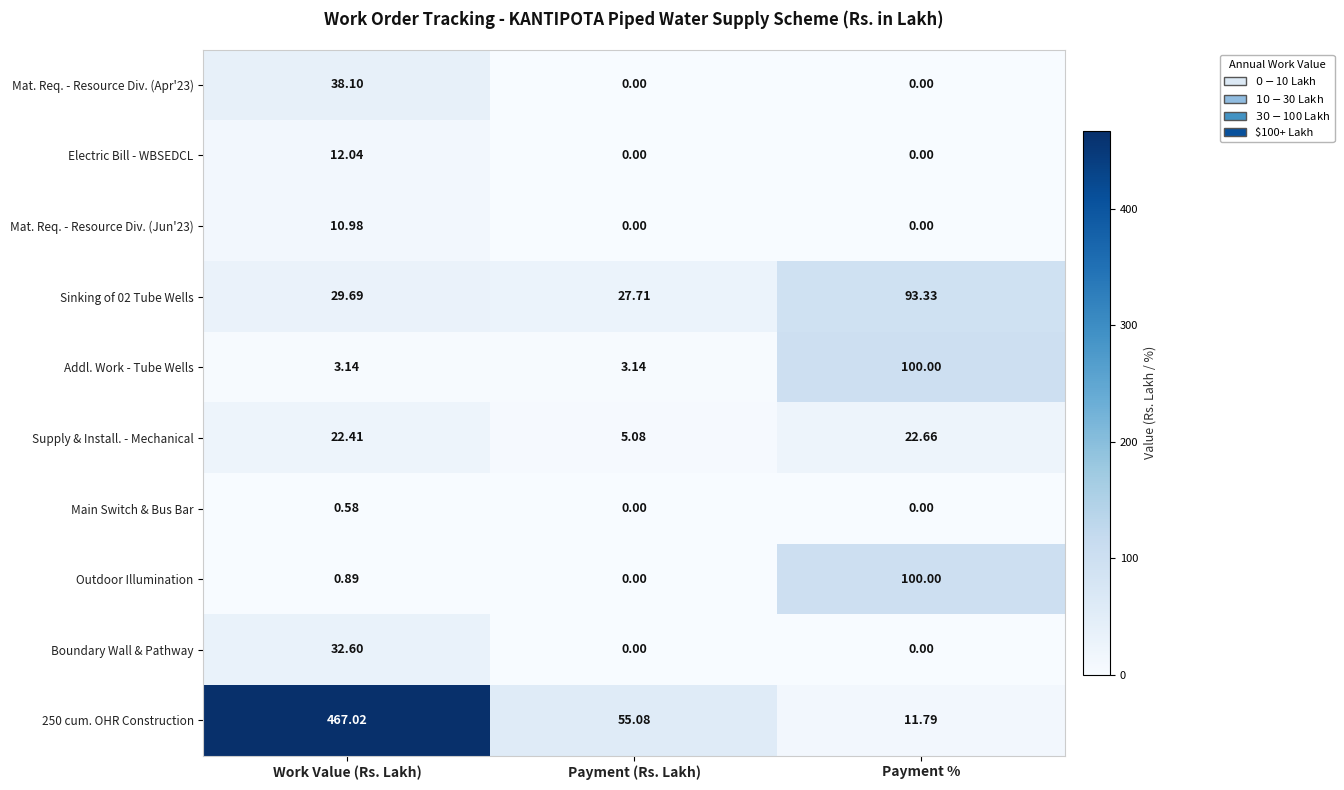

What is the total value across all series at Payment (Rs. Lakh)?

91.0